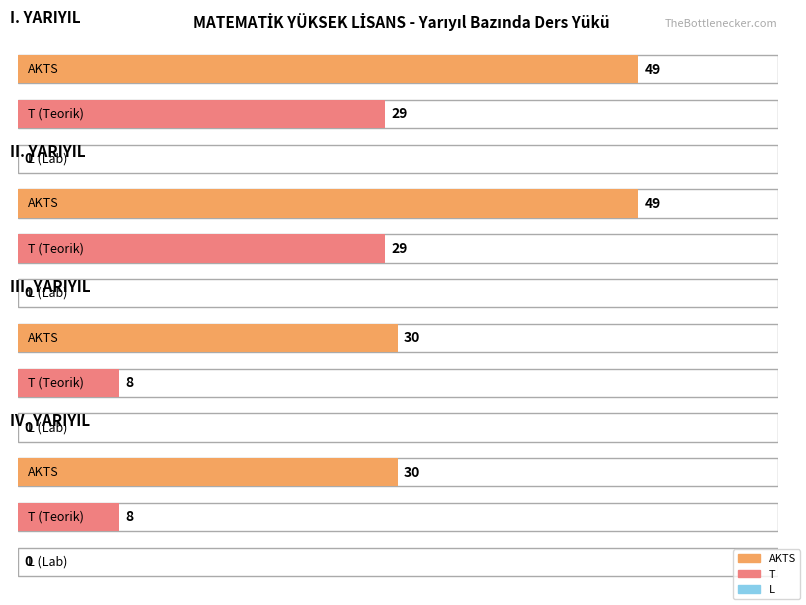

Does the chart contain any negative values?

No